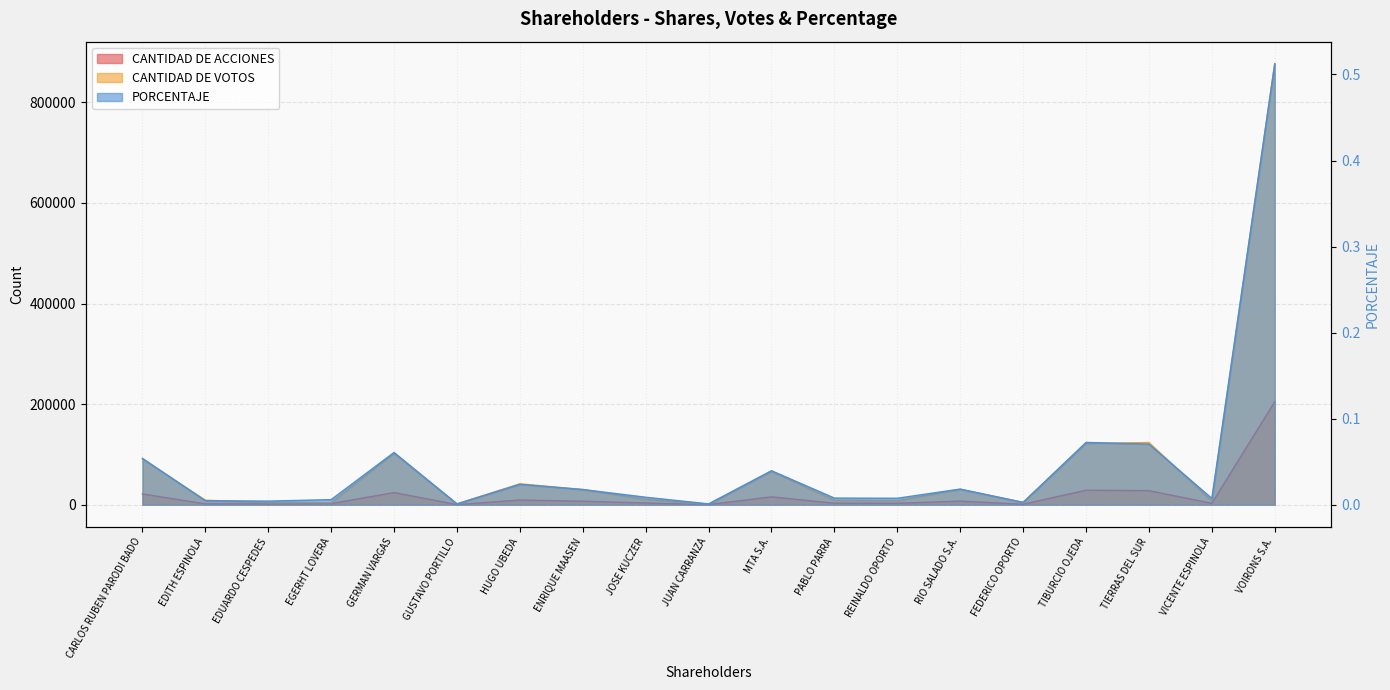

What are all the series names shown in the legend?

CANTIDAD DE ACCIONES, CANTIDAD DE VOTOS, PORCENTAJE